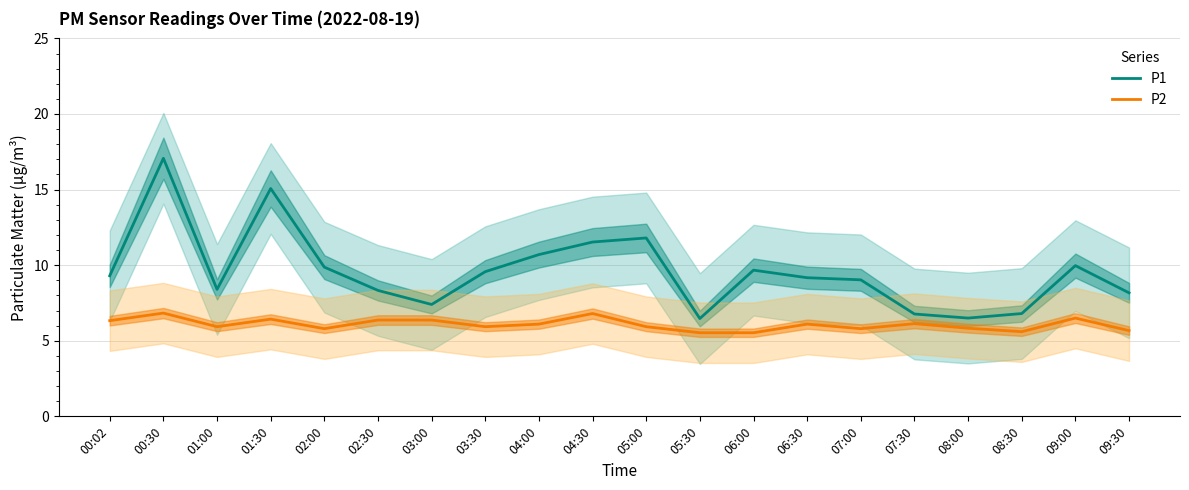

What are all the series names shown in the legend?

P1, P2